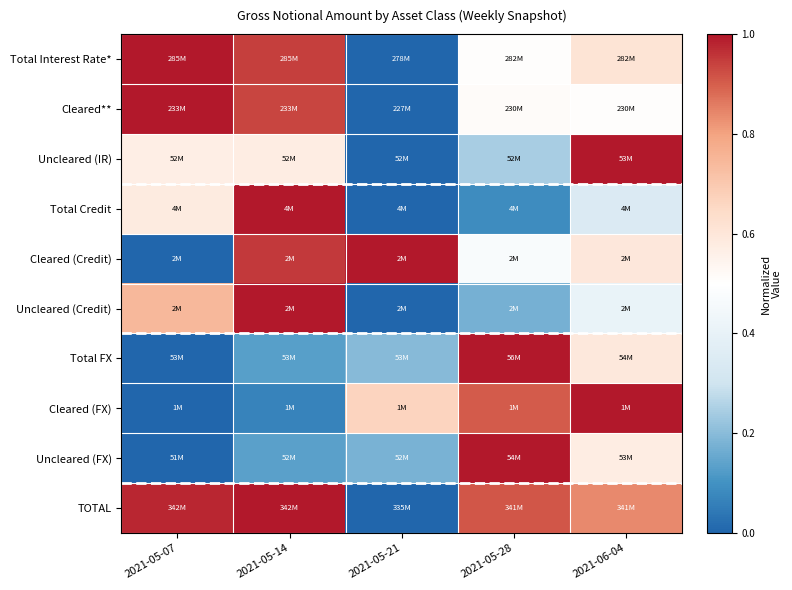

At which category is the sum across all series the highest?

2021-05-14